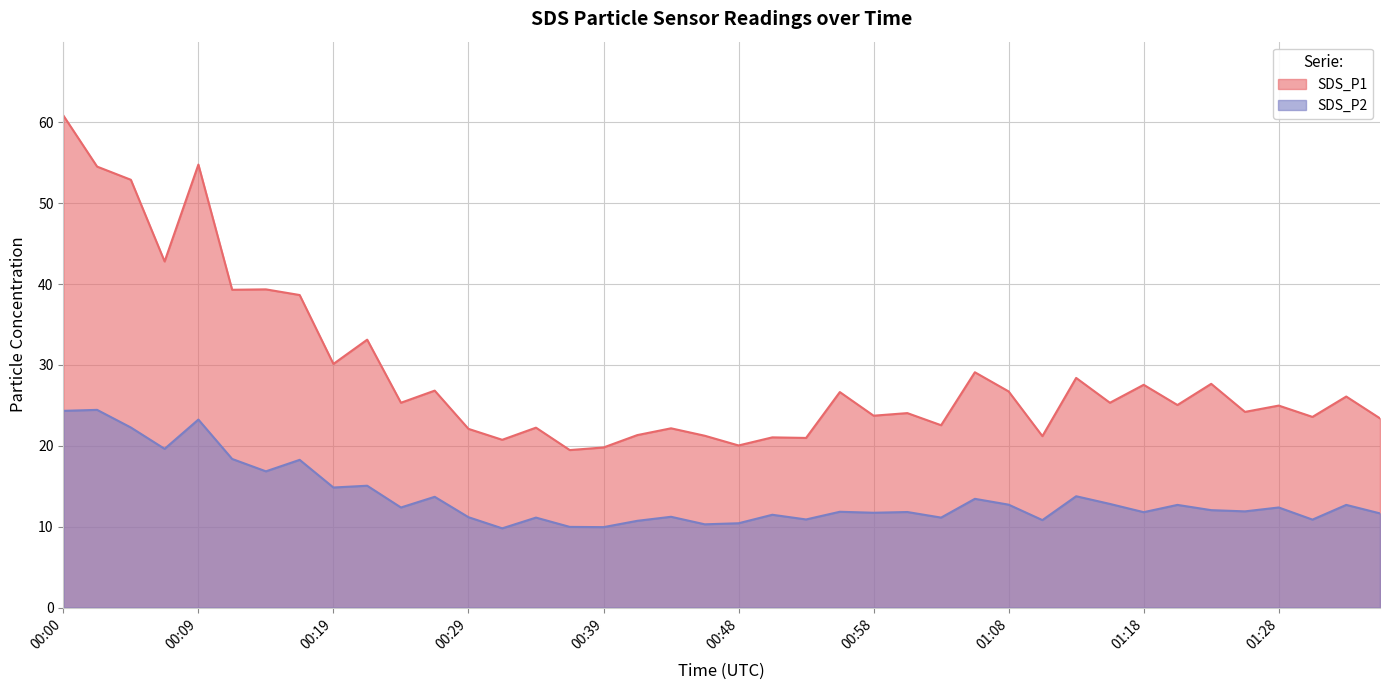

Reading left to right, list all the values displayed in this chart.

SDS_P1: 60.9	54.5	52.9	42.8	54.8	39.3	39.4	38.6	30.1	33.1	25.3	26.8	22.1	20.8	22.2	19.5	19.8	21.3	22.2	21.2	20.1	21.1	21.0	26.6	23.7	24.1	22.6	29.1	26.7	21.2	28.4	25.3	27.6	25.1	27.7	24.2	25.0	23.6	26.1	23.4
SDS_P2: 24.3	24.4	22.3	19.6	23.2	18.4	16.9	18.3	14.8	15.1	12.4	13.7	11.2	9.8	11.1	10.0	9.9	10.7	11.2	10.3	10.4	11.5	10.9	11.8	11.7	11.8	11.1	13.4	12.7	10.8	13.8	12.8	11.8	12.7	12.1	11.9	12.4	10.9	12.7	11.7